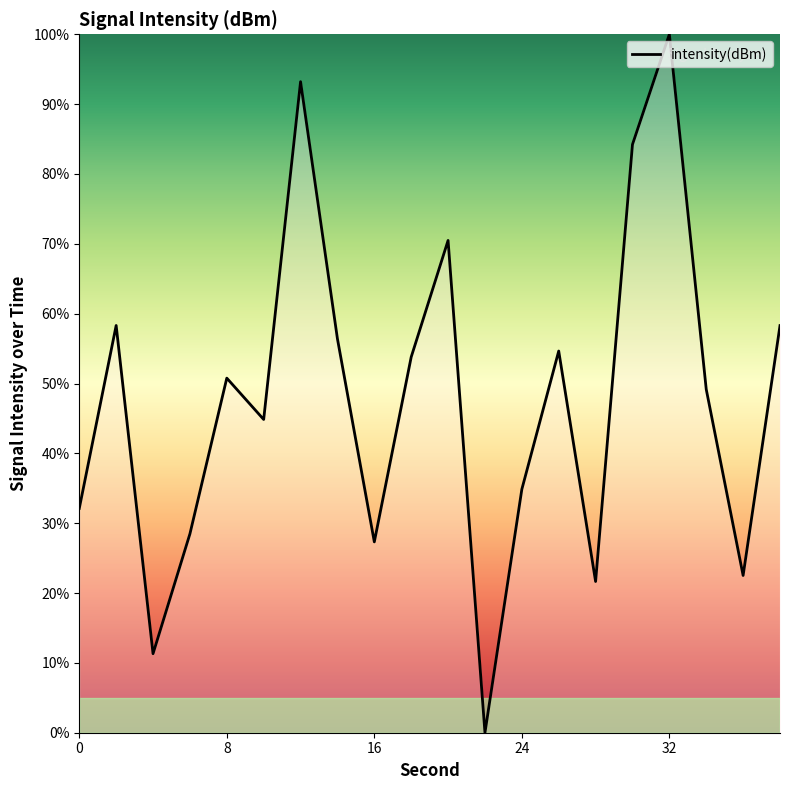

How many interior local valleys (lower than both neighbors) does the data have?

6